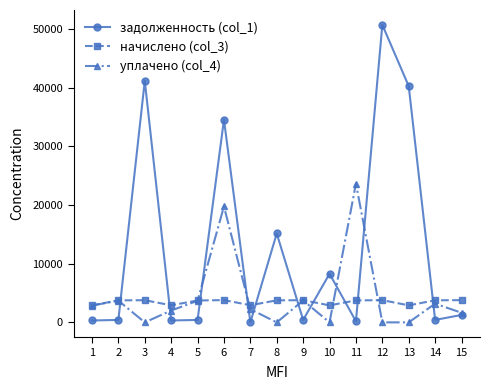

Rank the series at 8 from highest to lowest value.

задолженность (col_1), начислено (col_3), уплачено (col_4)